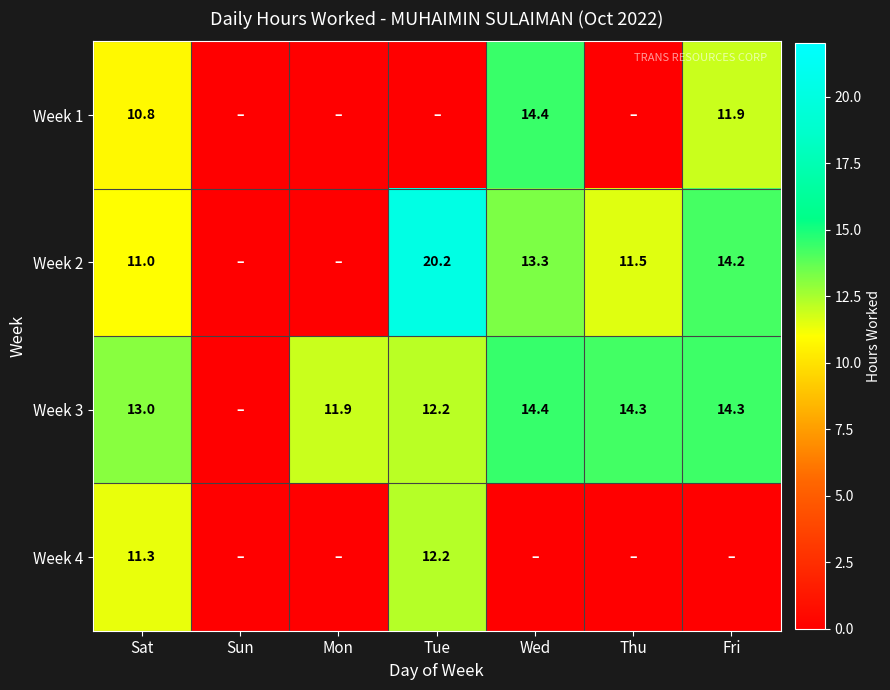

What is the sum of the Week 2 values at Thu and Wed?

24.8